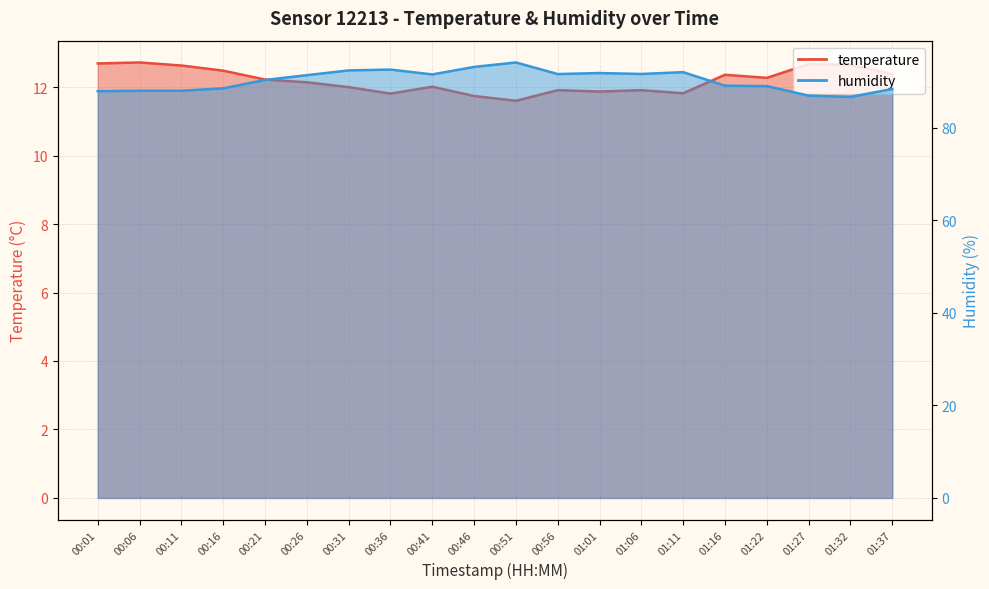

At how many categories does at least one series exceed 78?

20